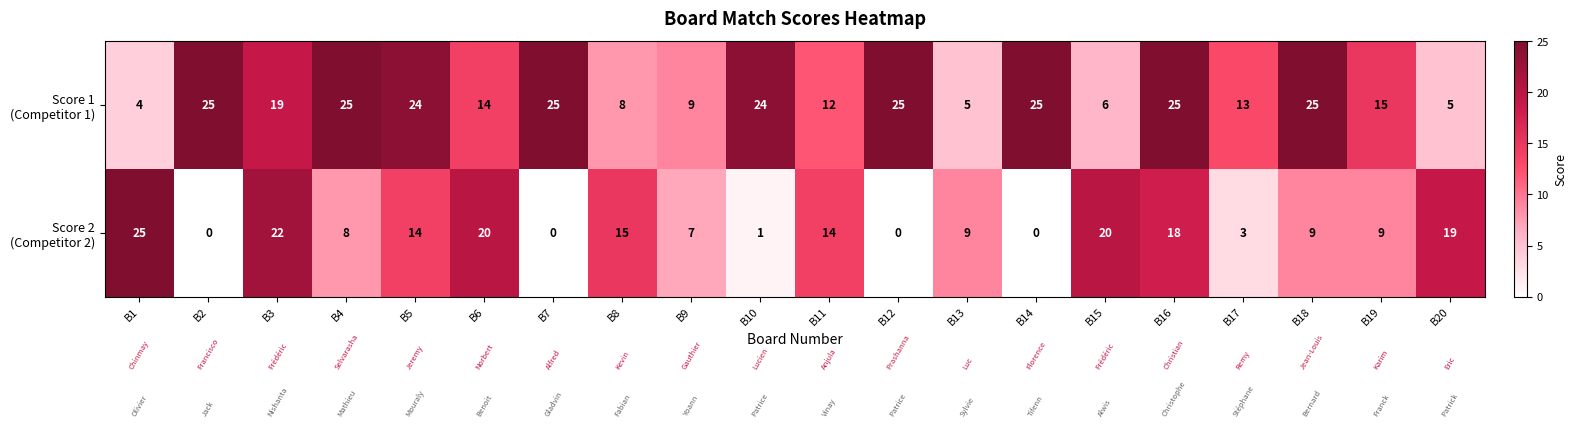

What is the maximum value shown in the chart?

25